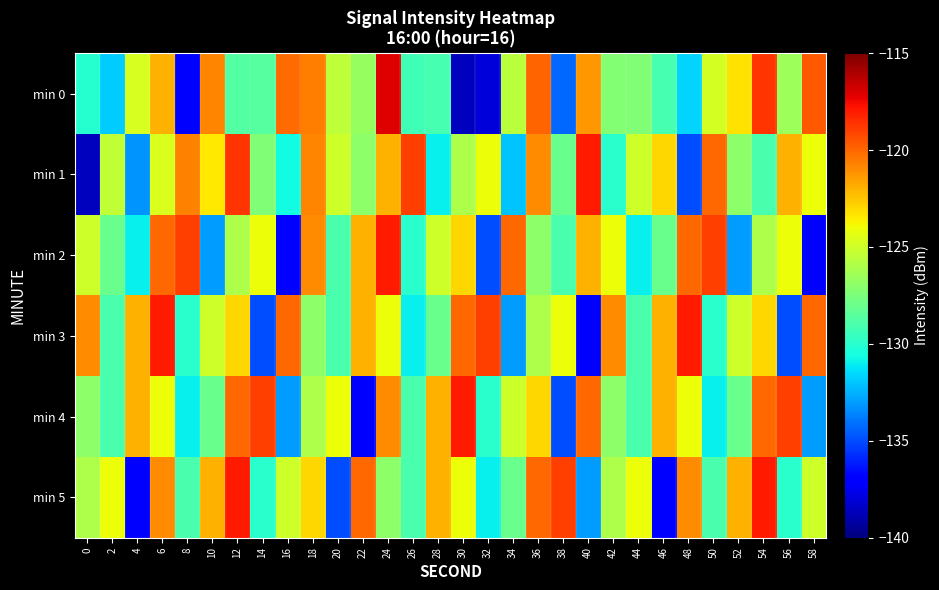

How many categories are shown in the chart?

30